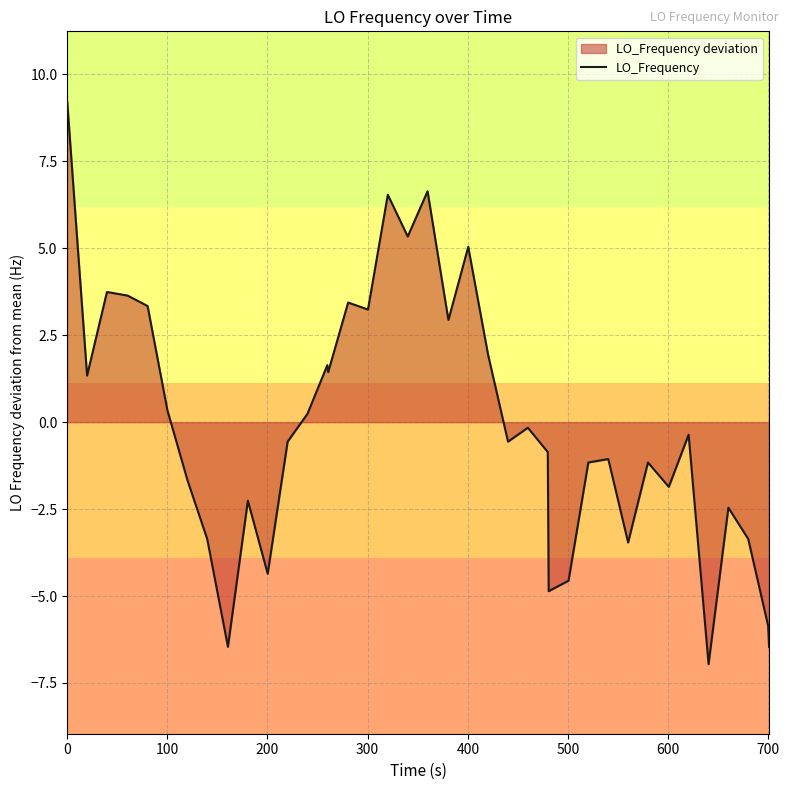

How many values are below zero?

22